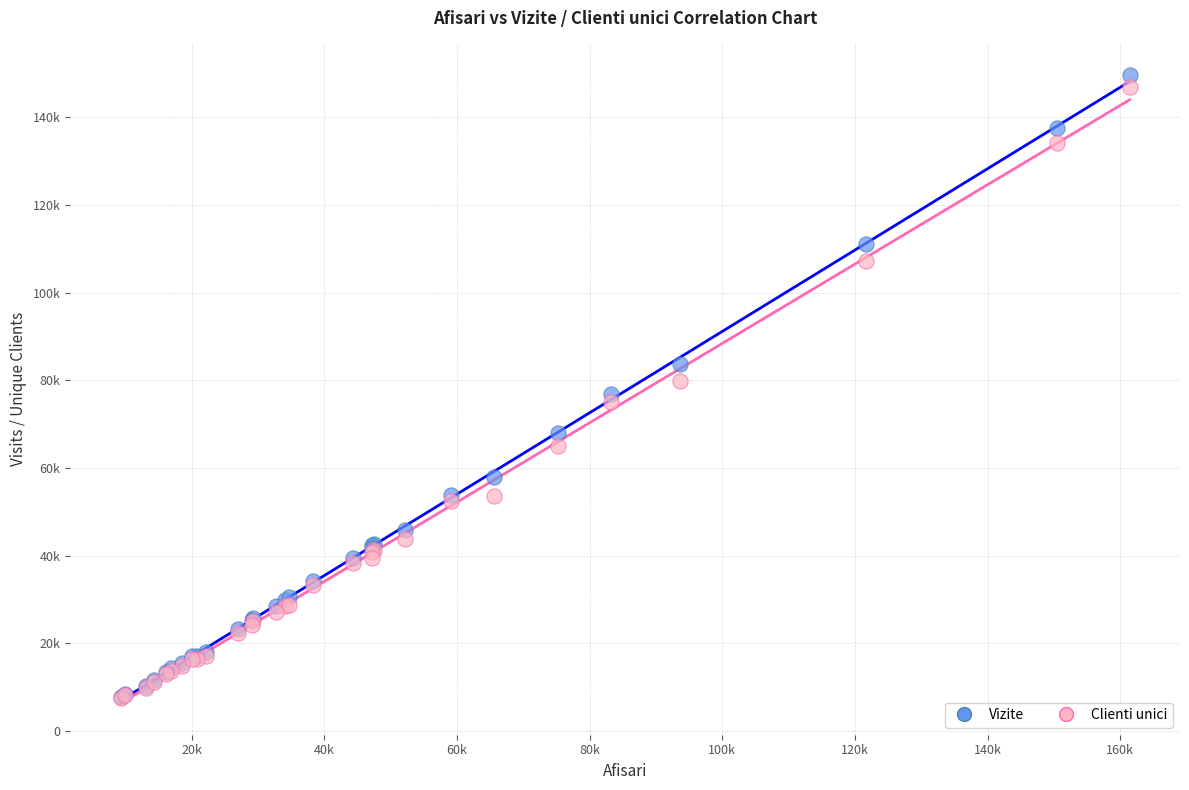

Which series has the widest spread of Y values?

Vizite